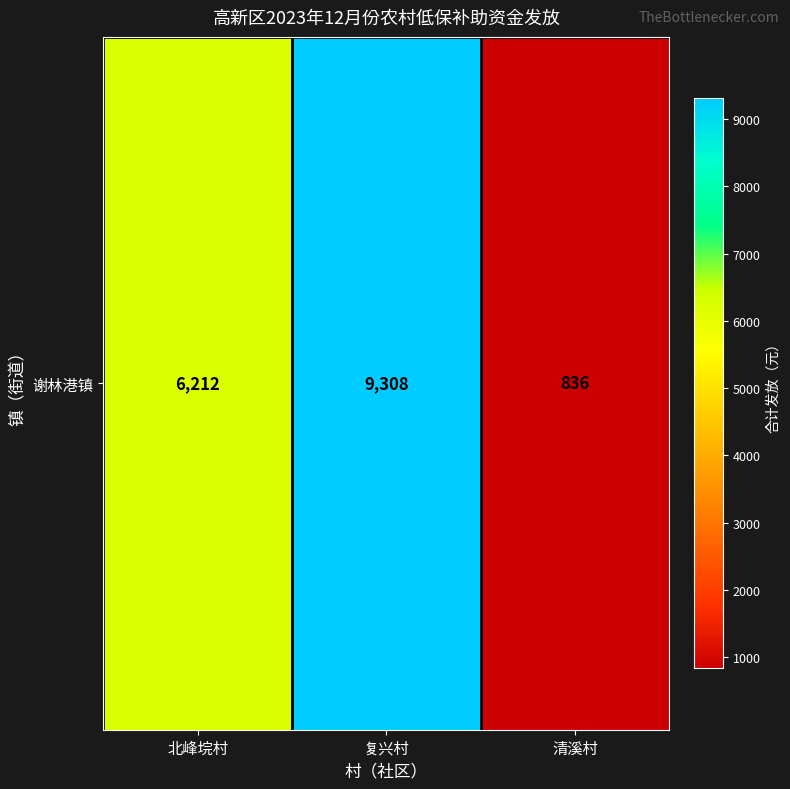

Which category has the highest value across all series?

复兴村